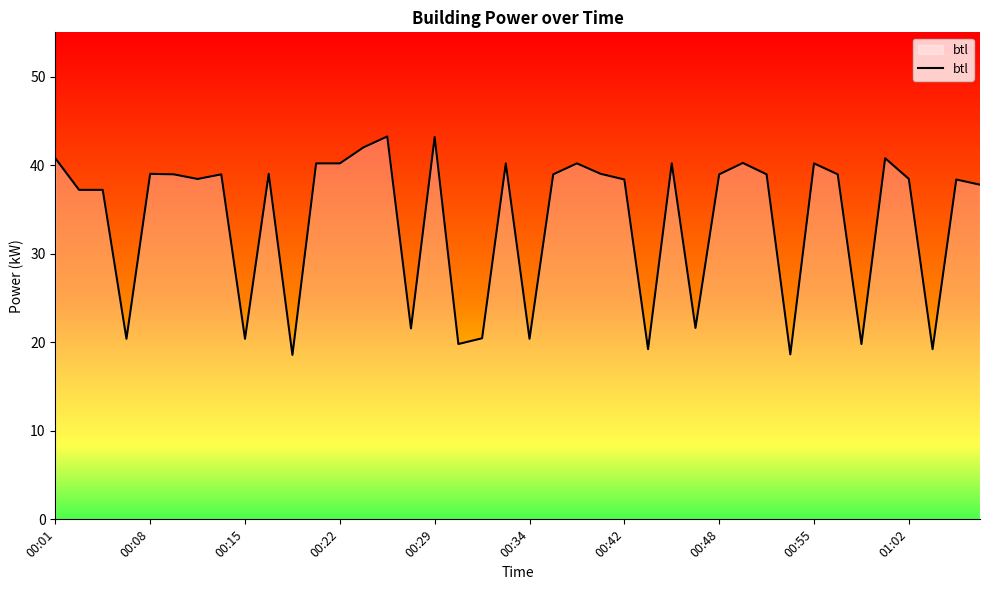

Does the chart have visible grid lines?

No